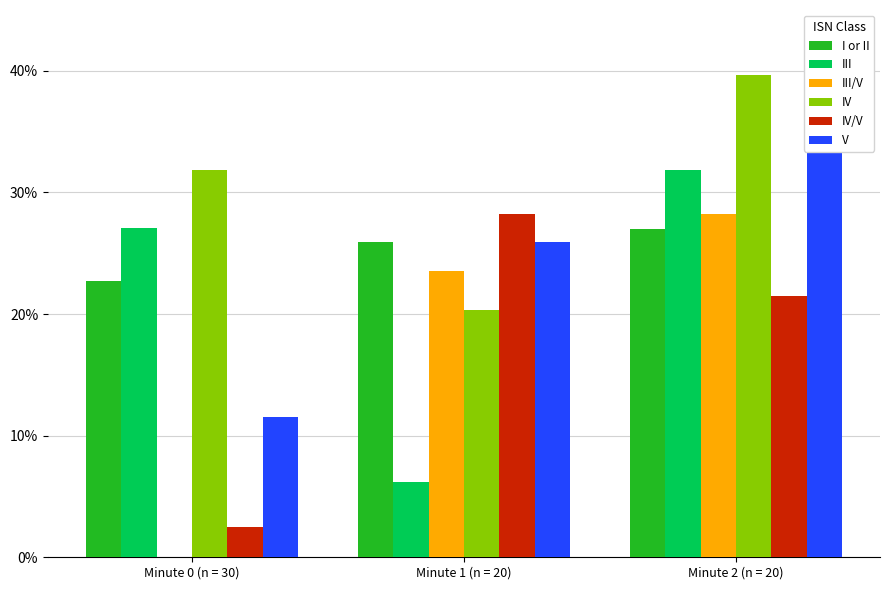

Reading left to right, list all the values displayed in this chart.

I or II: 22.7	25.9	27.0
III: 27.1	6.2	31.8
III/V: 0.0	23.5	28.2
IV: 31.8	20.3	39.6
IV/V: 2.5	28.2	21.5
V: 11.5	25.9	42.0